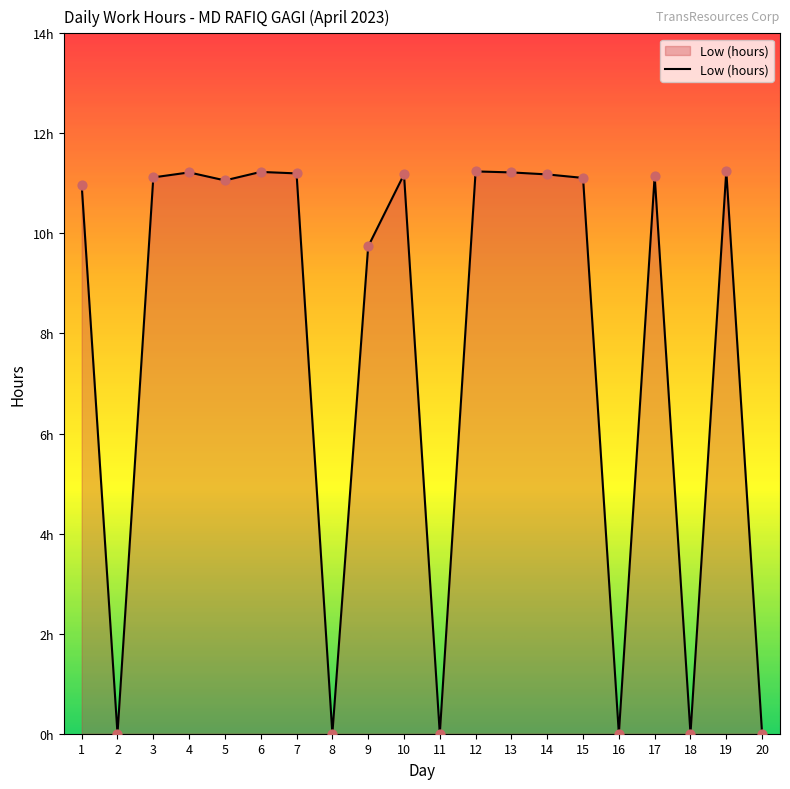

What is the change in value from 13 to 15?

-0.1